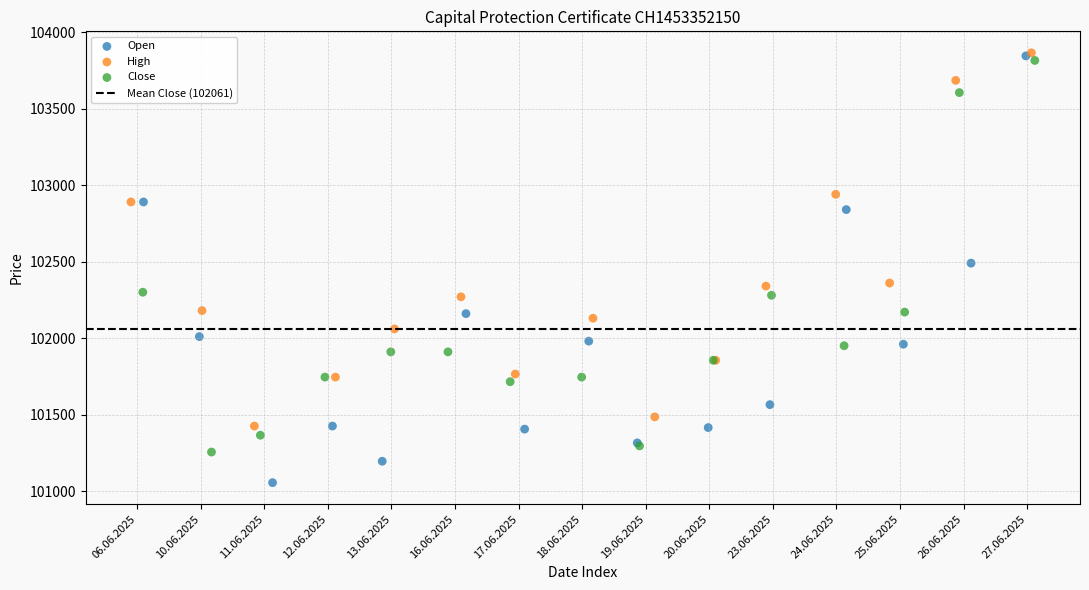

Which series has the largest Y range (max minus min)?

Open